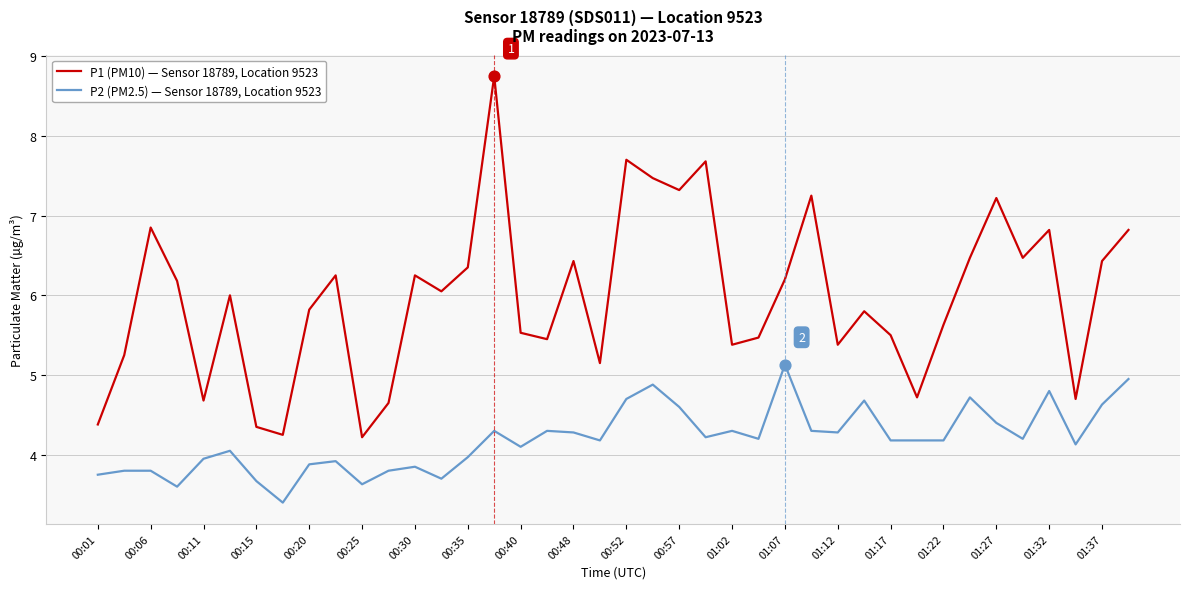

Which series has the widest spread of values?

P1 (PM10) — Sensor 18789, Location 9523